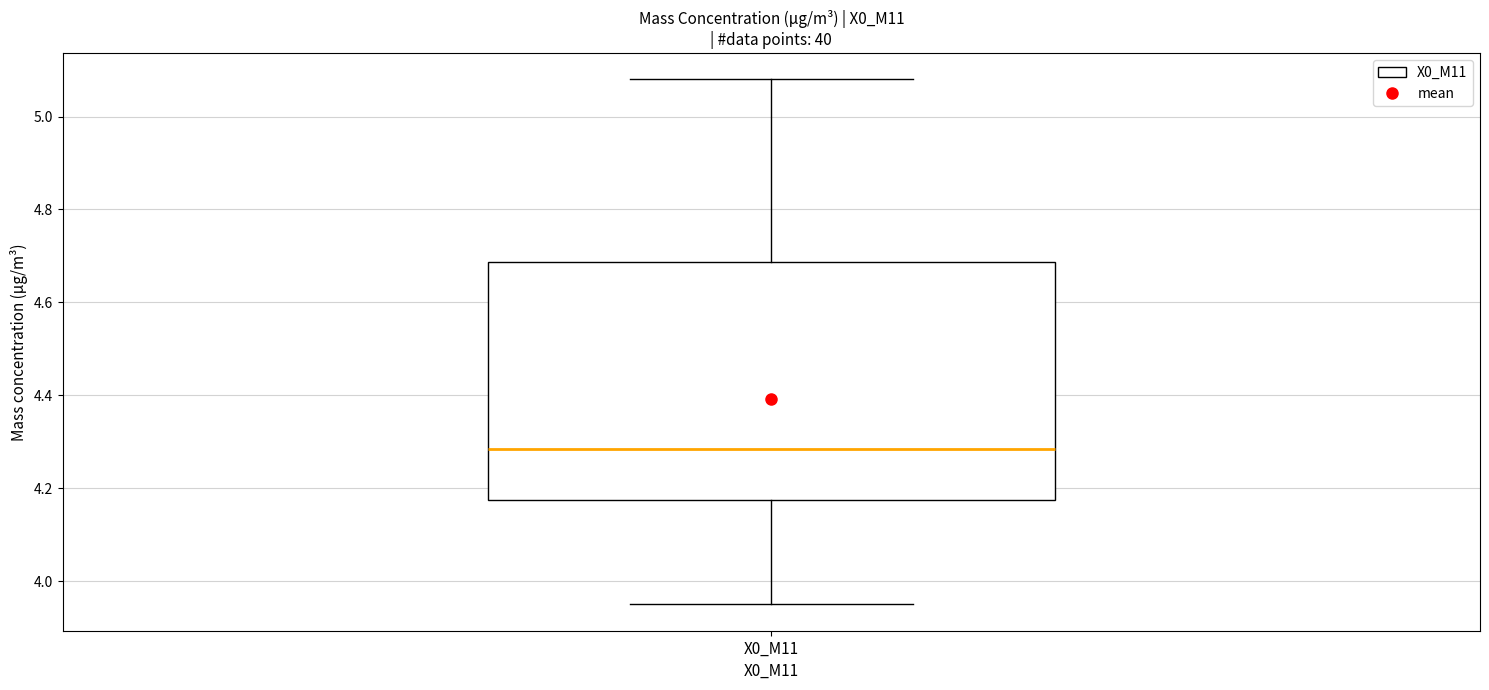

Where does the lower whisker of the box for X0_M11 end on the y-axis? The values are not printed on the chart, so give them approximately, as read against the axis.

3.96